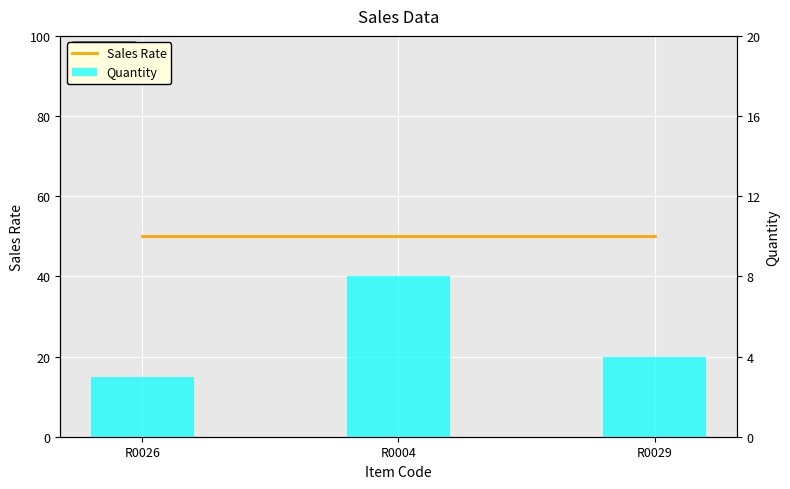

At which category is the sum across all series the highest?

R0004